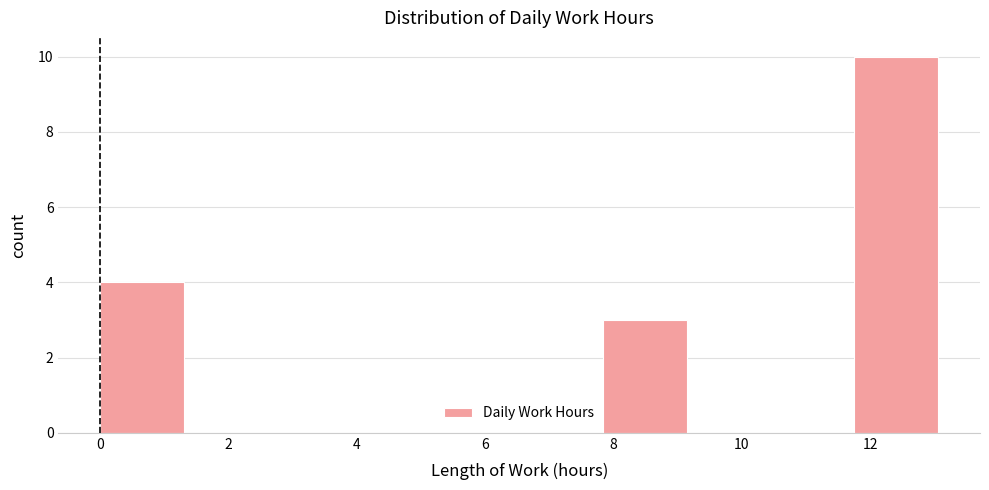

What is the height of the bar covering 11.8 to 13.0 on the x-axis? Neither the bar edges nor the heights are printed on the chart, so give them approximately, as read against the axes.

10